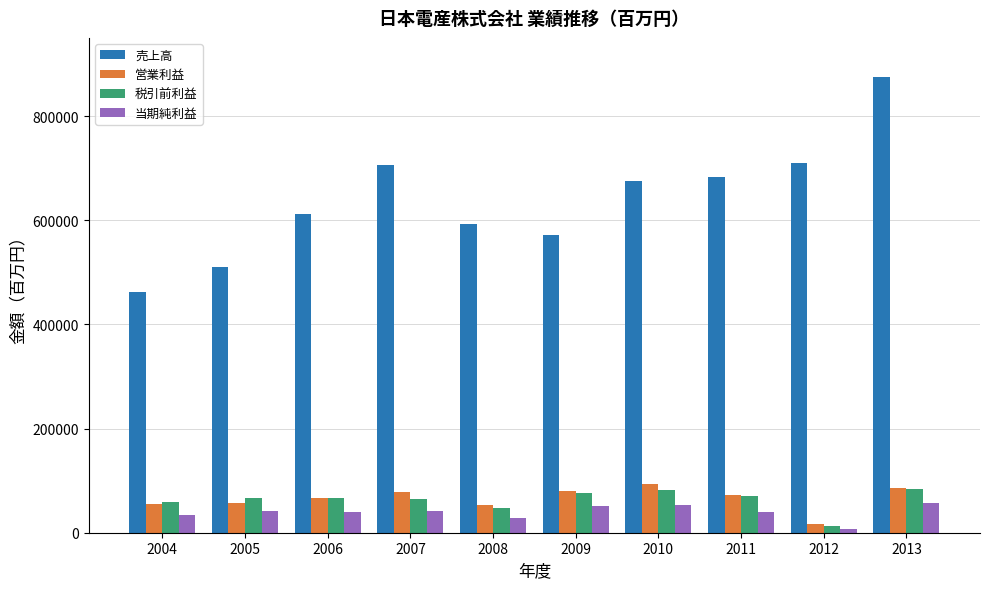

Are the bars grouped side by side (vs. stacked)?

Yes